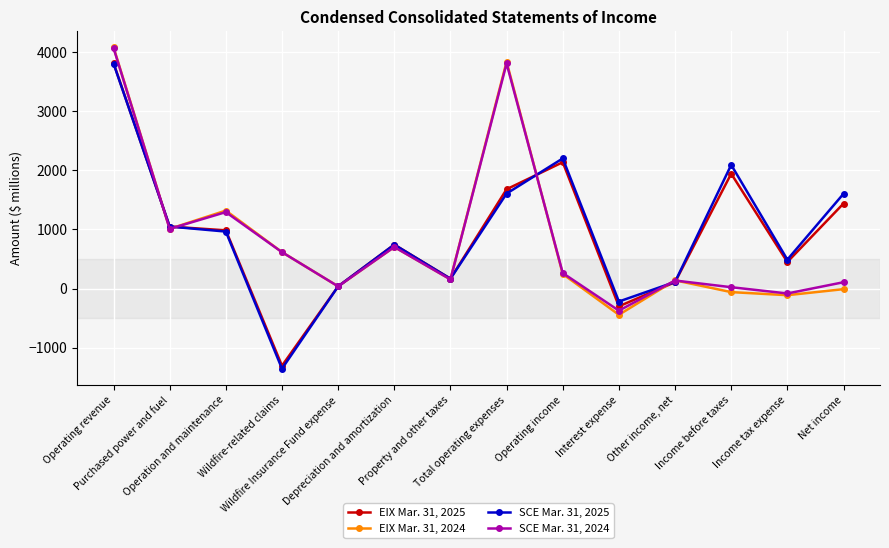

True or false: EIX Mar. 31, 2024 has a value of 1008 at Purchased power and fuel.

True